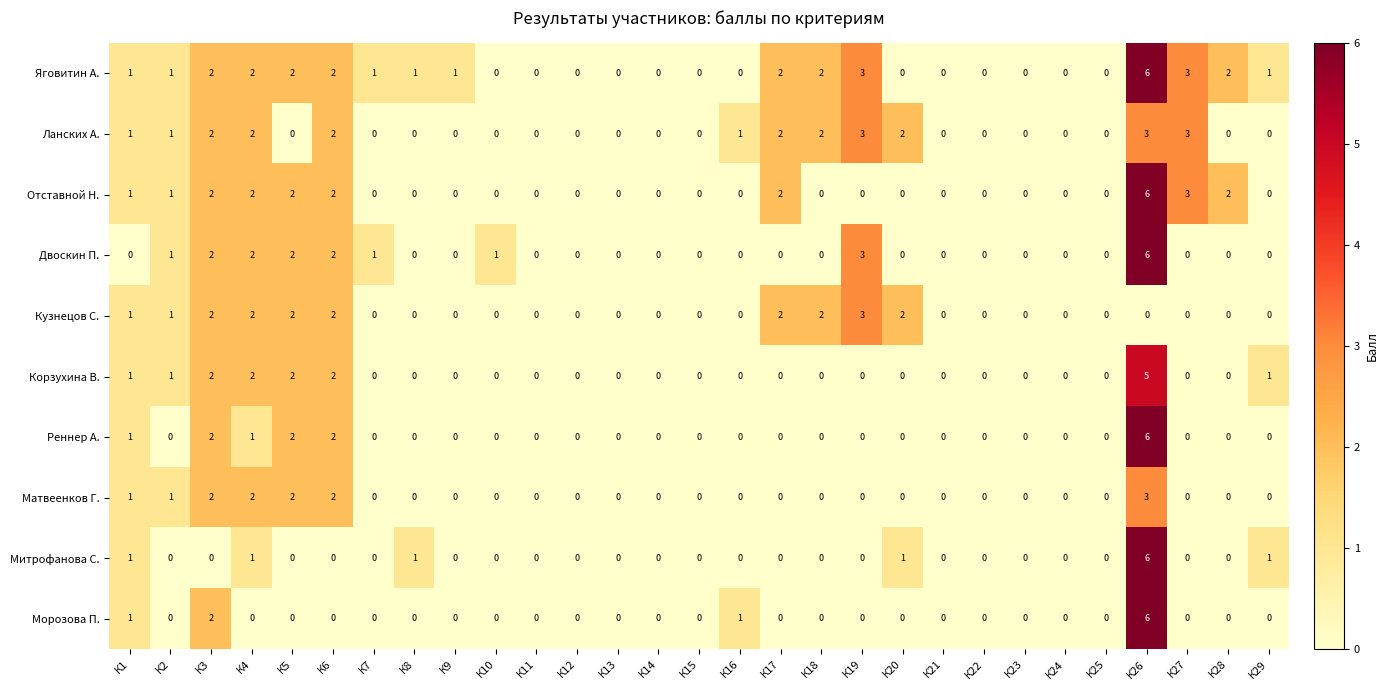

What is the difference between the highest and lowest values at К9?

1